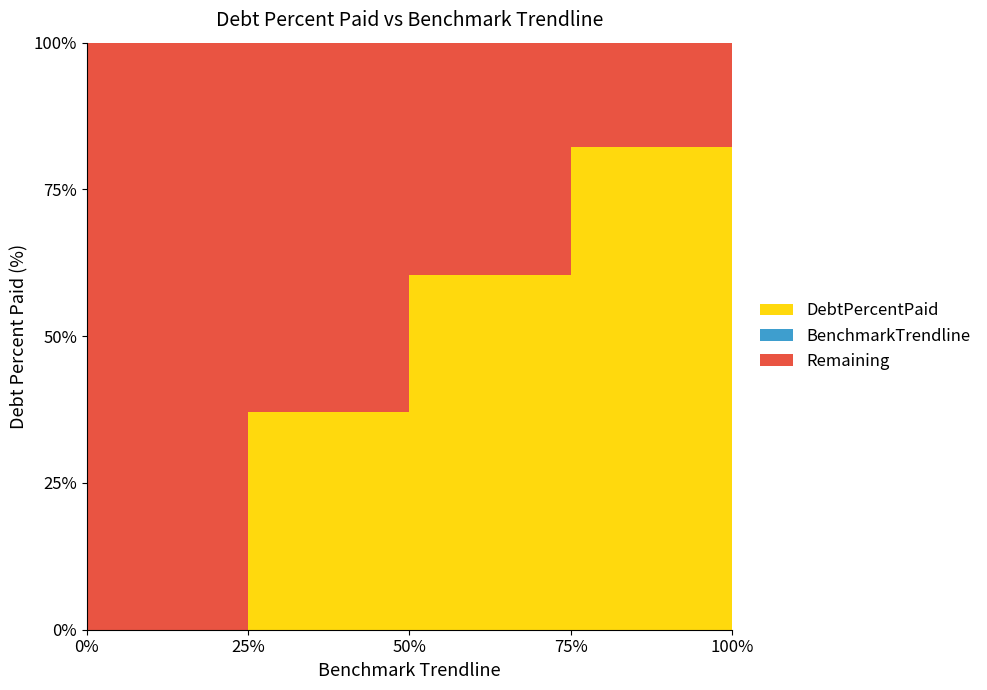

How many positive values does the DebtPercentPaid series have?

4